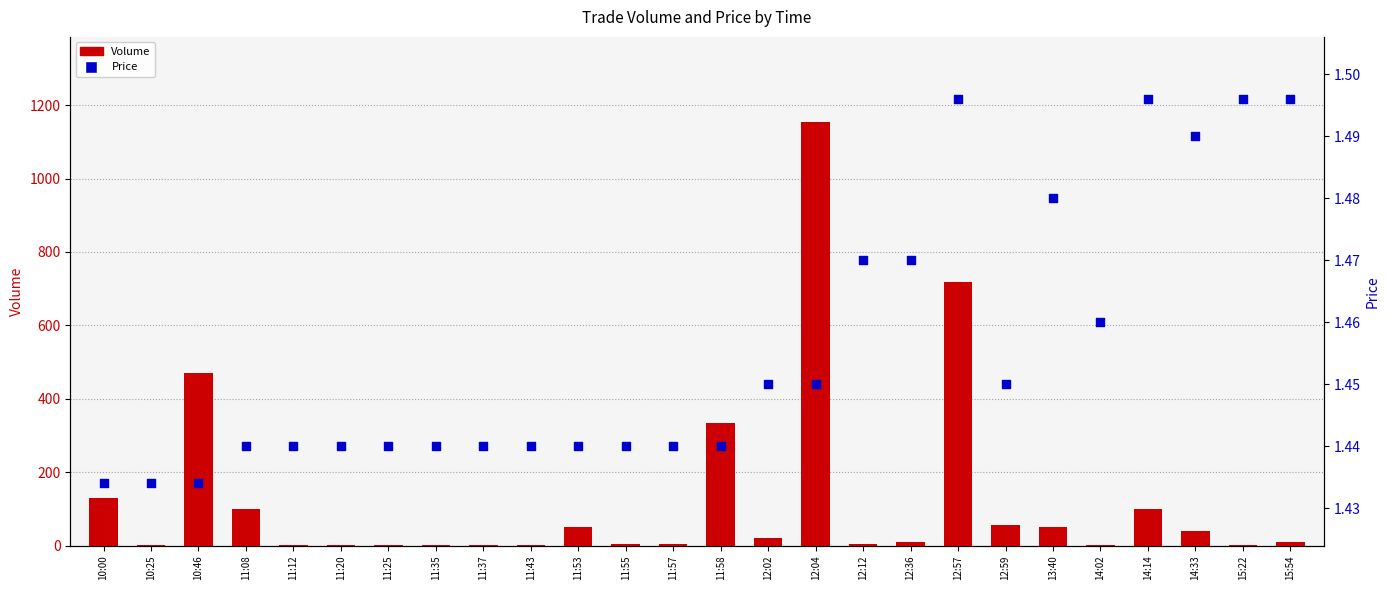

Which series has the largest Y range (max minus min)?

Volume